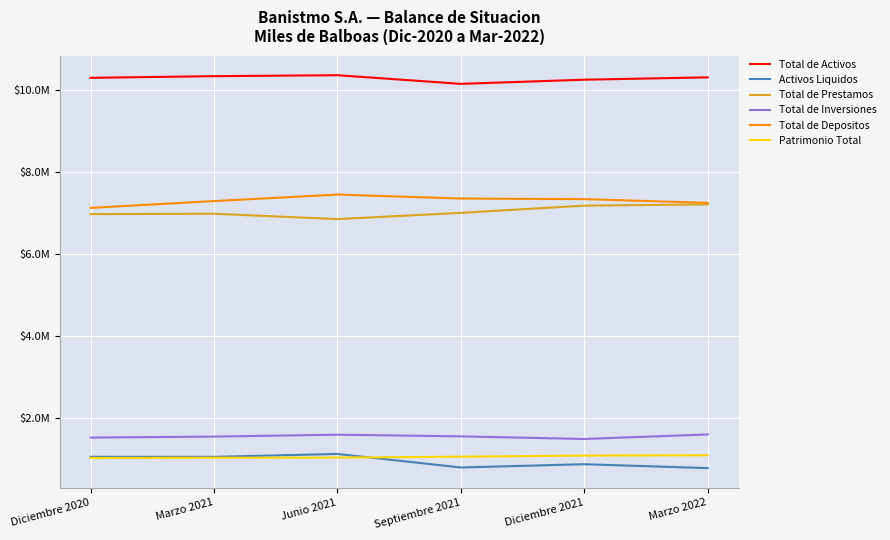

What is the label of the 2nd point from the right?

Diciembre 2021